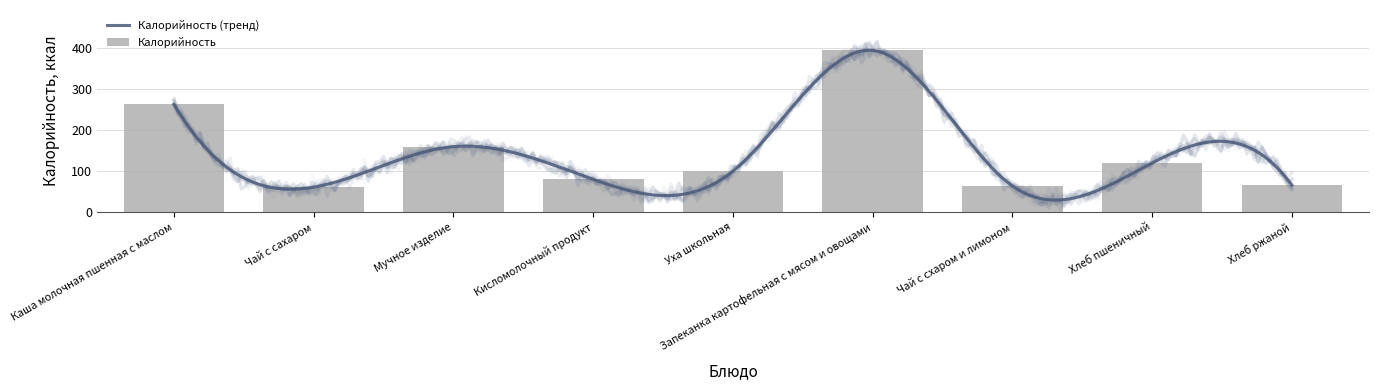

What is the value of the 7th bar from the left?

64